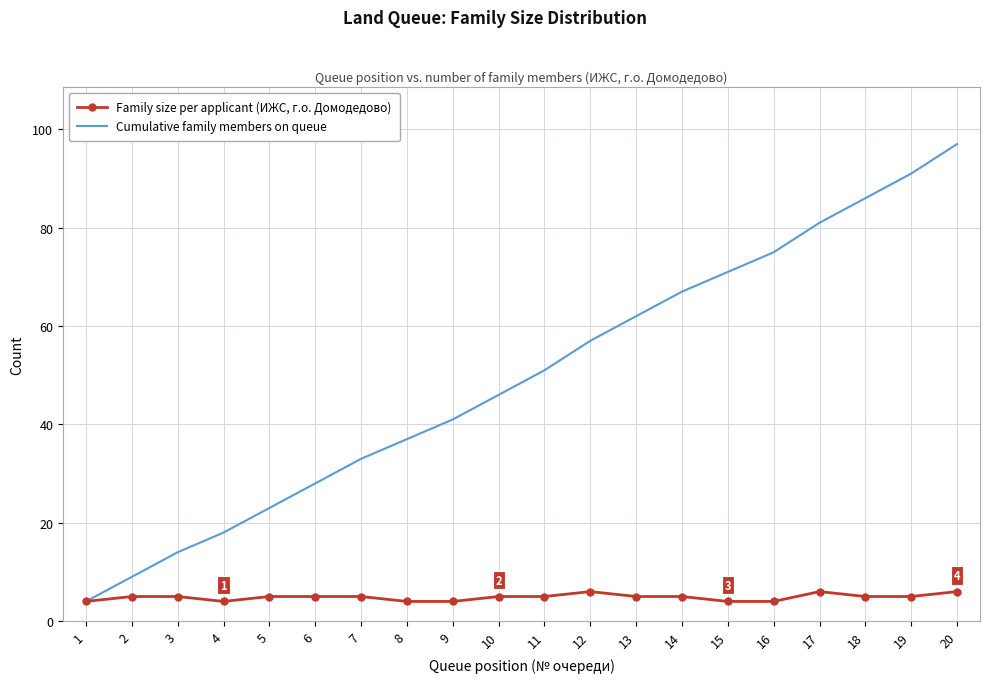

What is the approximate value of Cumulative family members on queue at 5, to the nearest 5?

25